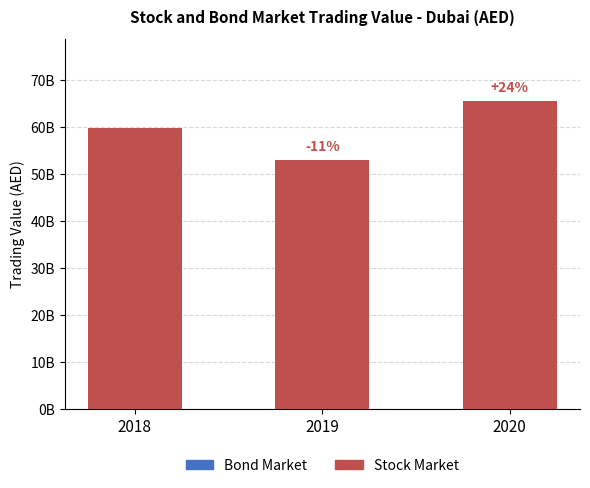

Reading left to right, extract all data points from this chart.

Bond Market: 0	0	0
Stock Market: 59770381829	53097037075	65614790078